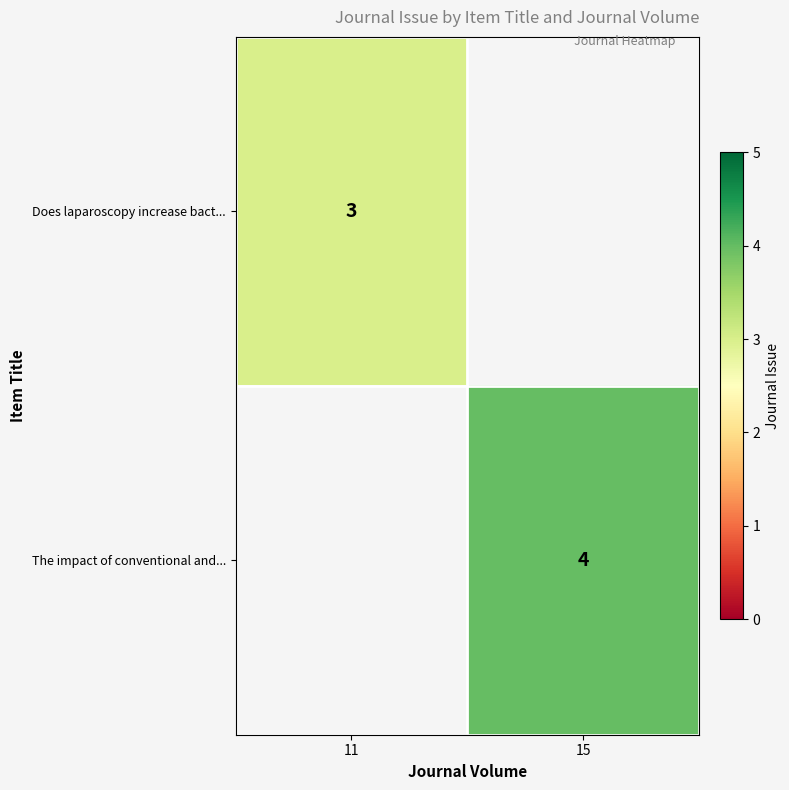

The value of Does laparoscopy increase bact... at 11 is 3. True or false?

True